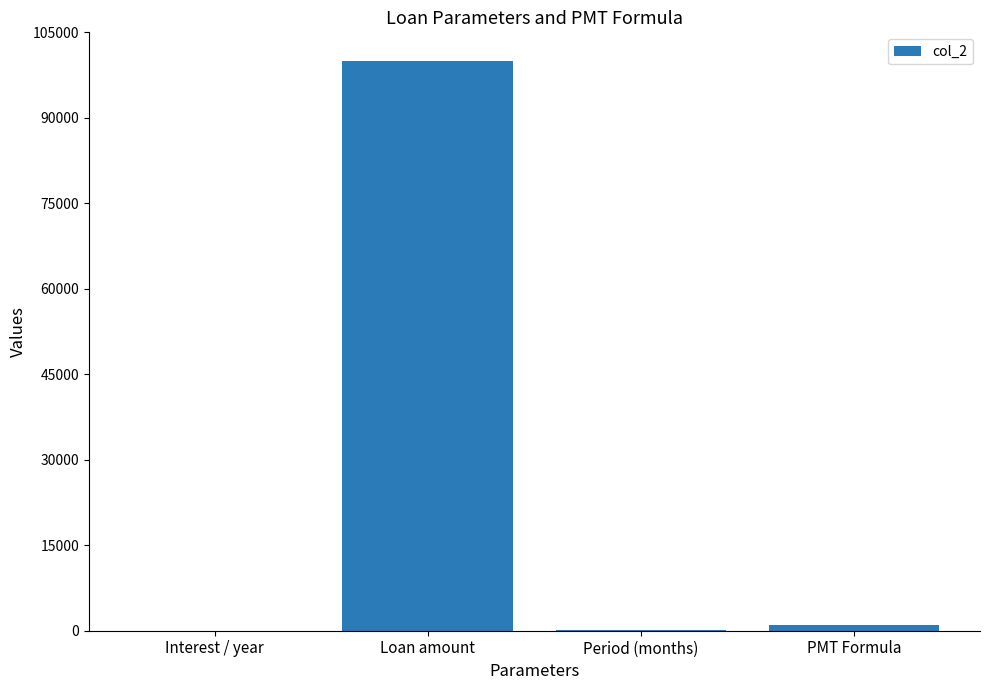

Is it true that the value at Interest / year is 0.0?

True